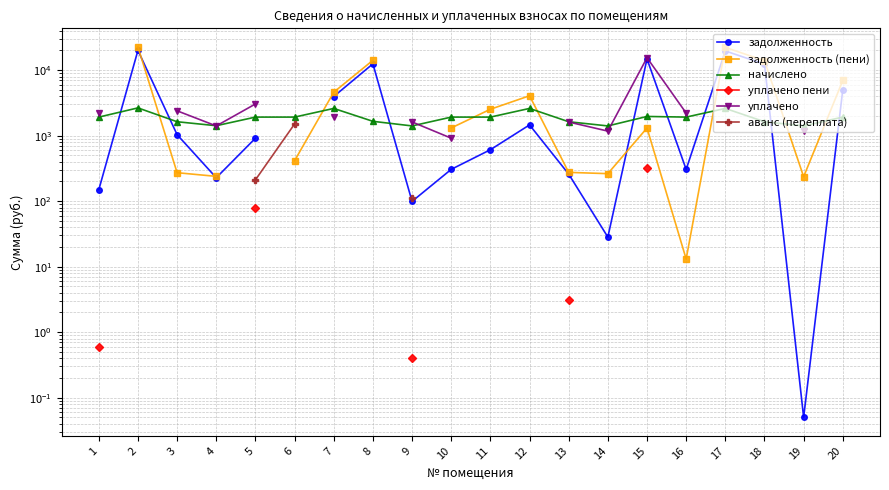

The задолженность series shows 149.2 at 1. True or false?

True